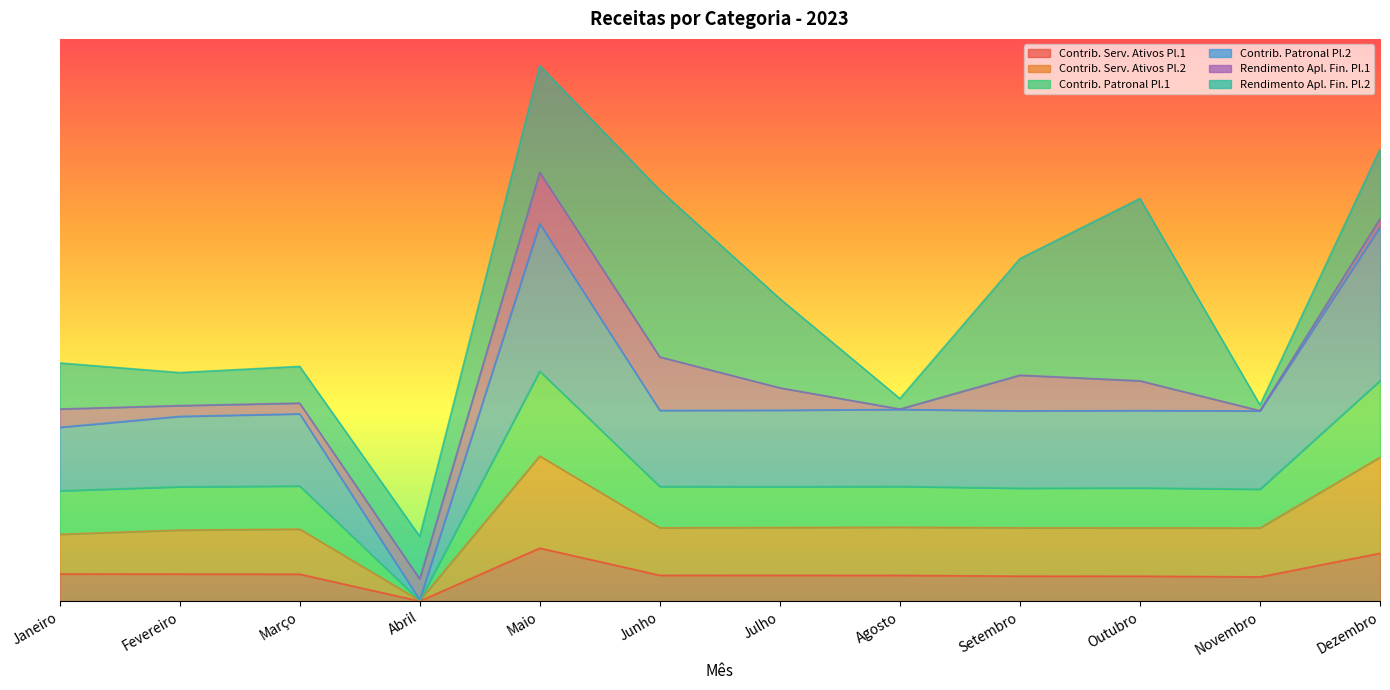

At which label does Contrib. Serv. Ativos Pl.1 reach its minimum?

Abril